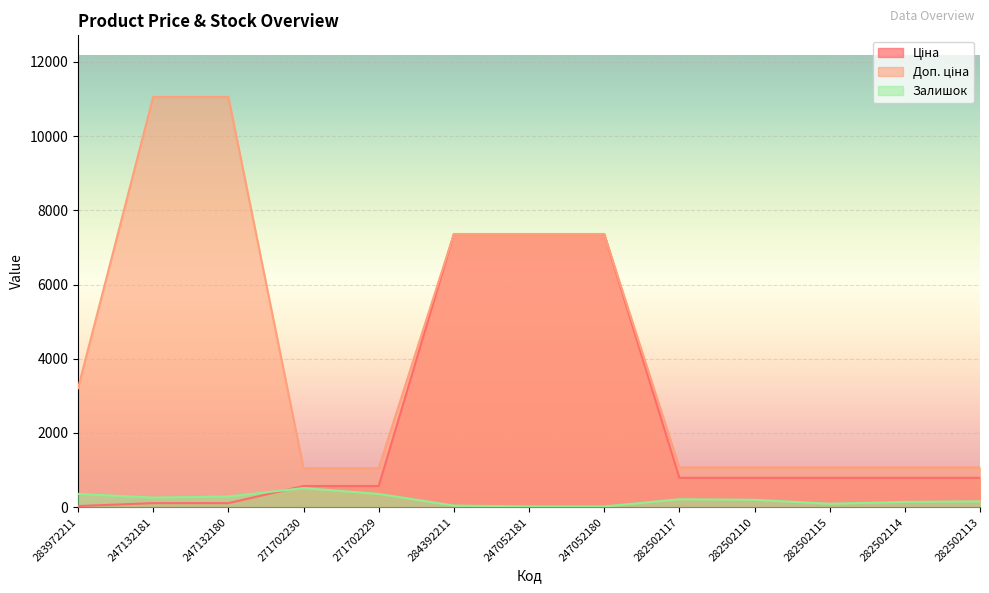

True or false: Залишок and Доп. ціна intersect in this chart.

False